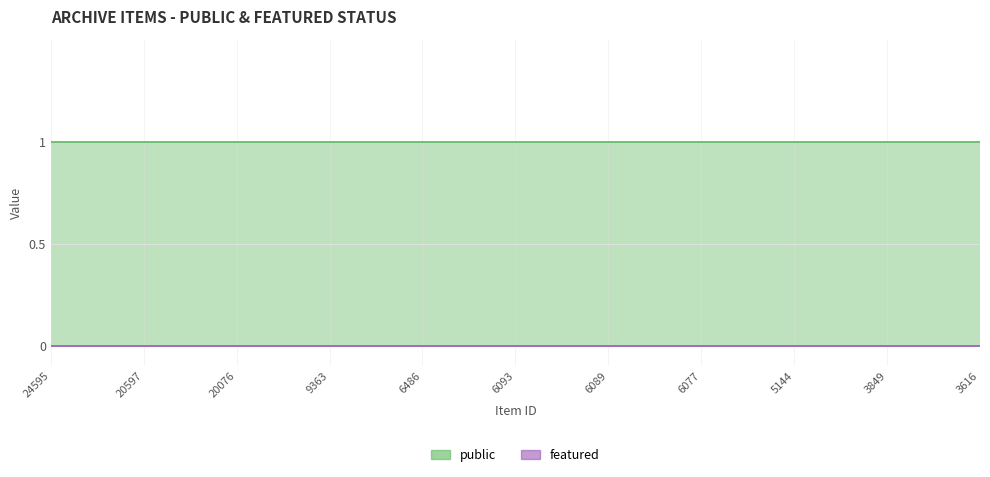

True or false: public has a value of 0 at 24595.

False